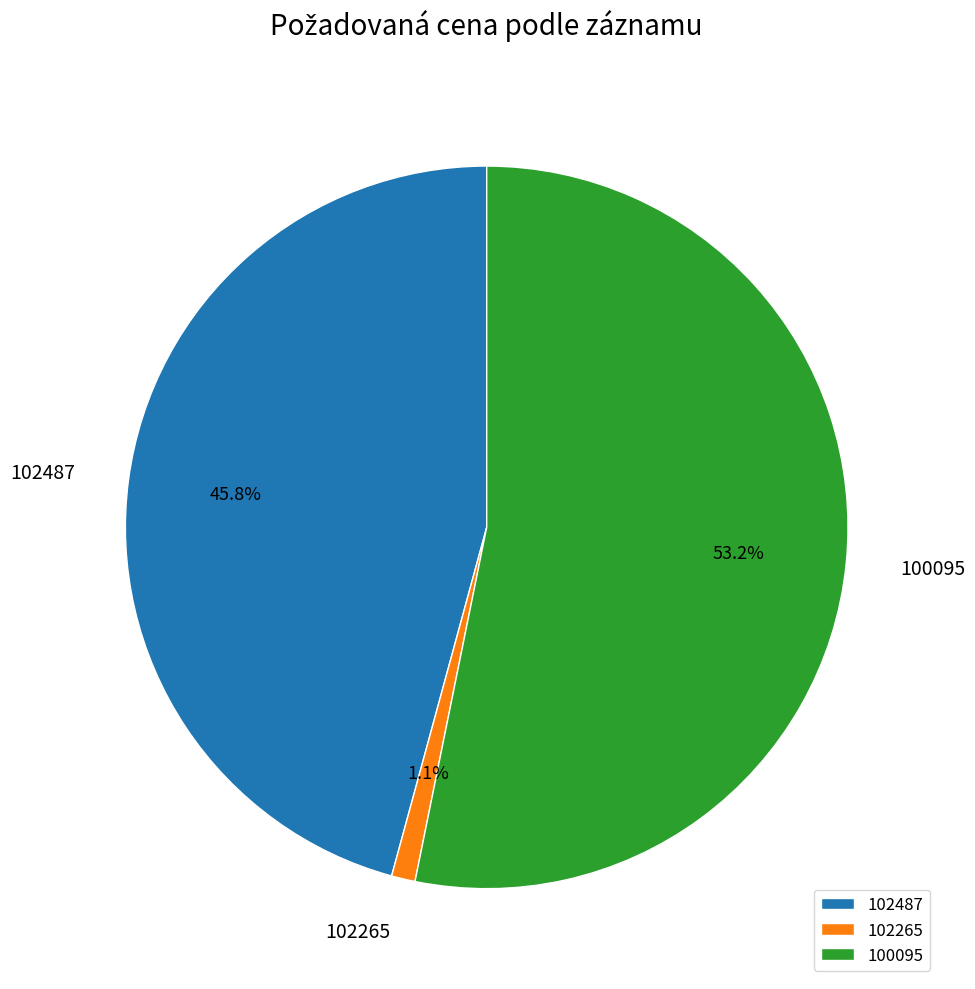

Which has a higher value, 102487 or 100095?

100095